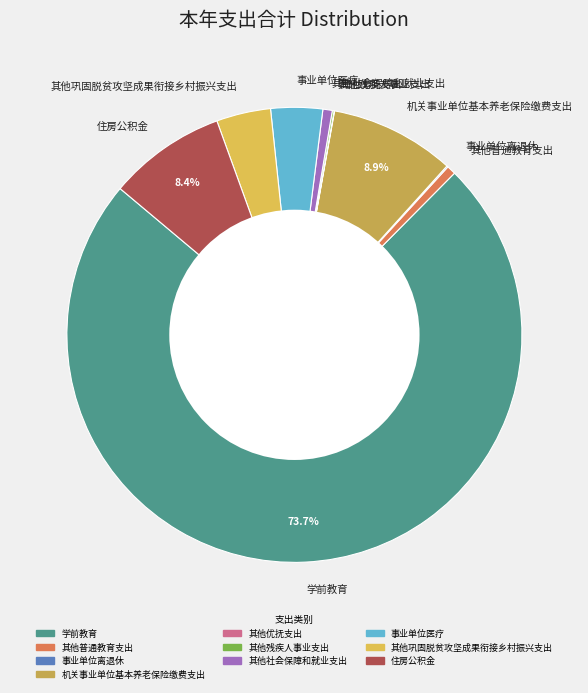

Which category has the biggest portion of the pie?

学前教育